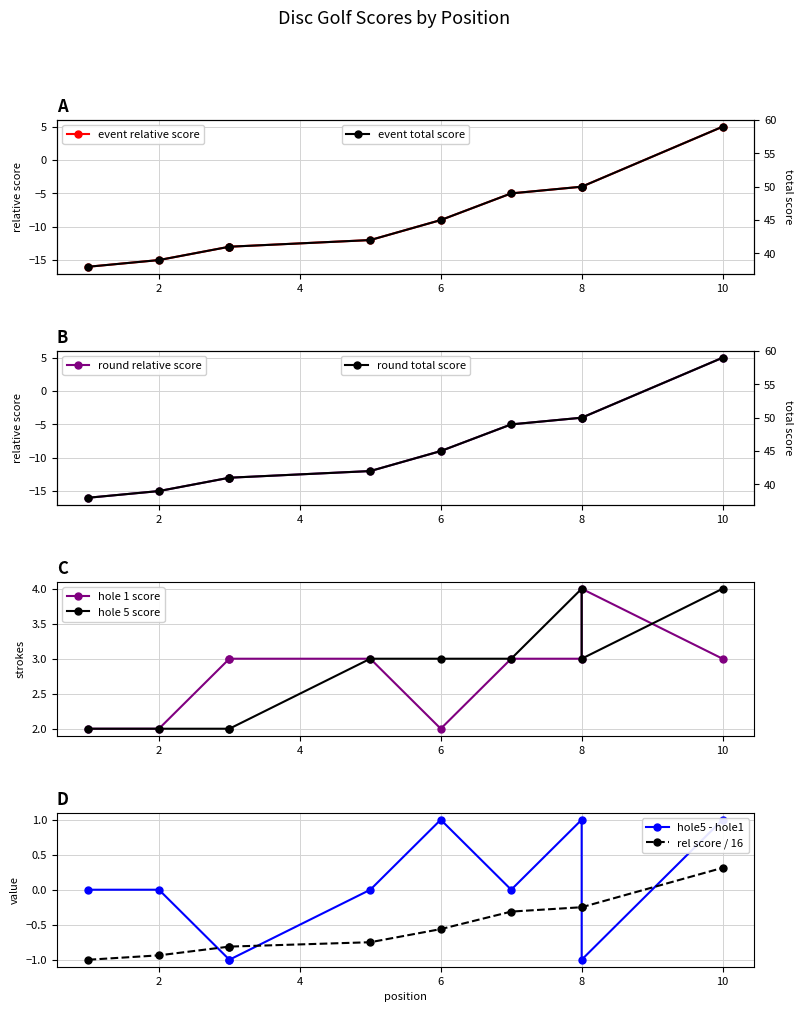

At which category does hole_5 reach its first local peak?

8